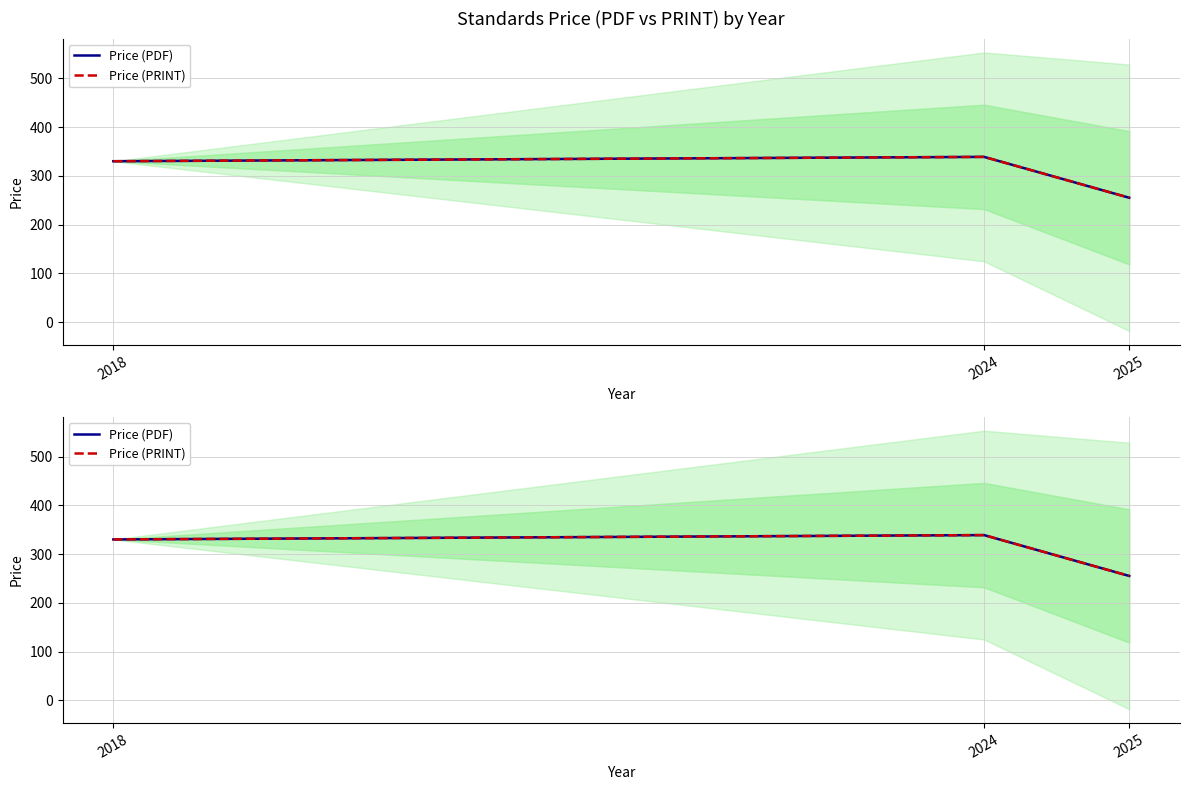

The value of Price (PRINT) at 2018 is 104.2. True or false?

False